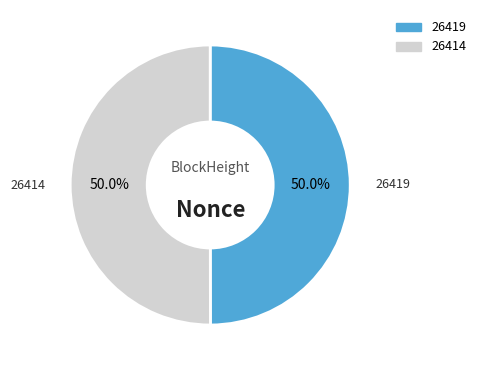

The 26419 slice represents 6% of the pie. True or false?

False